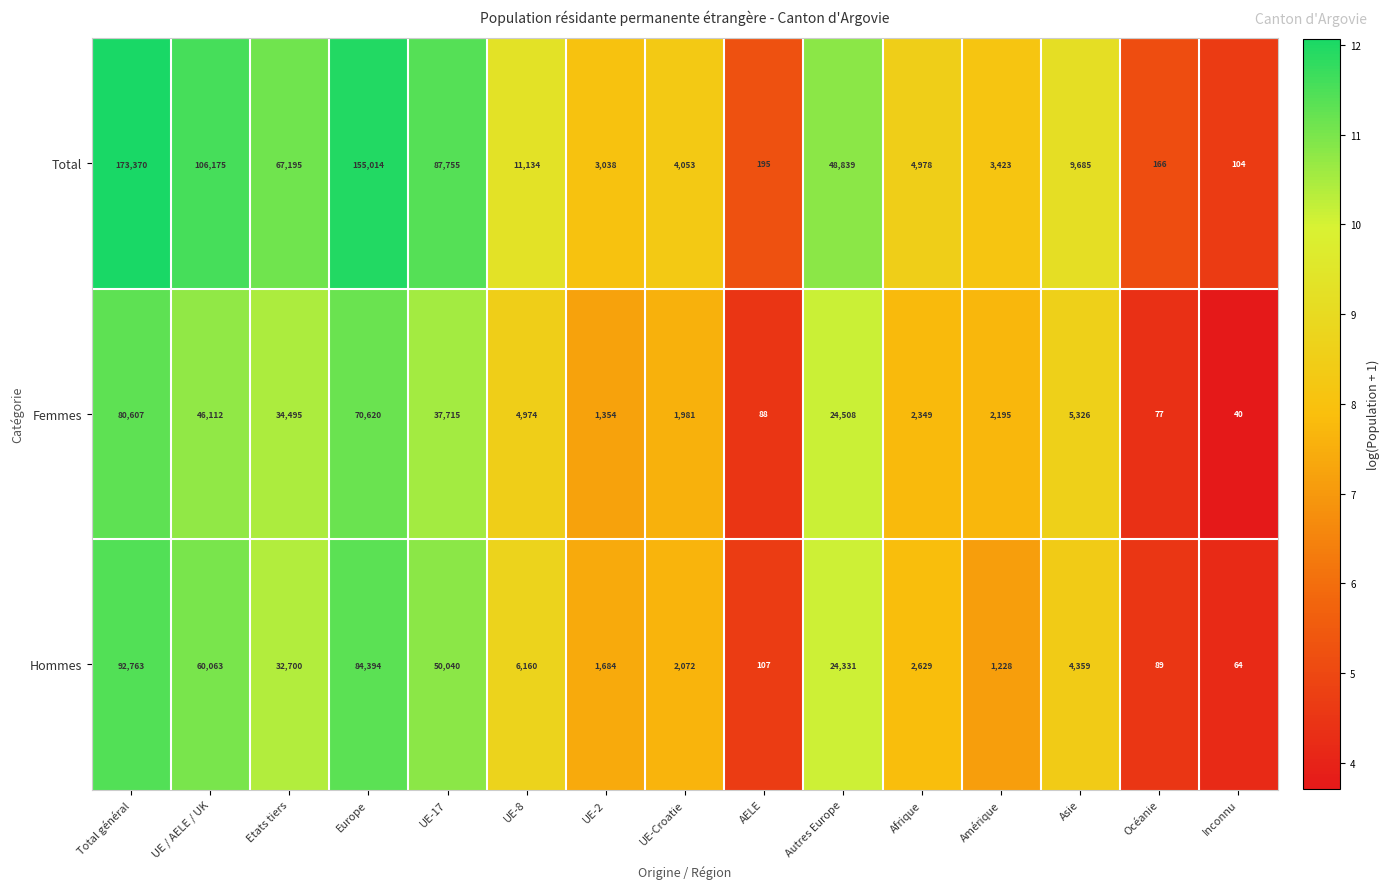

How many data points does each series have?

15